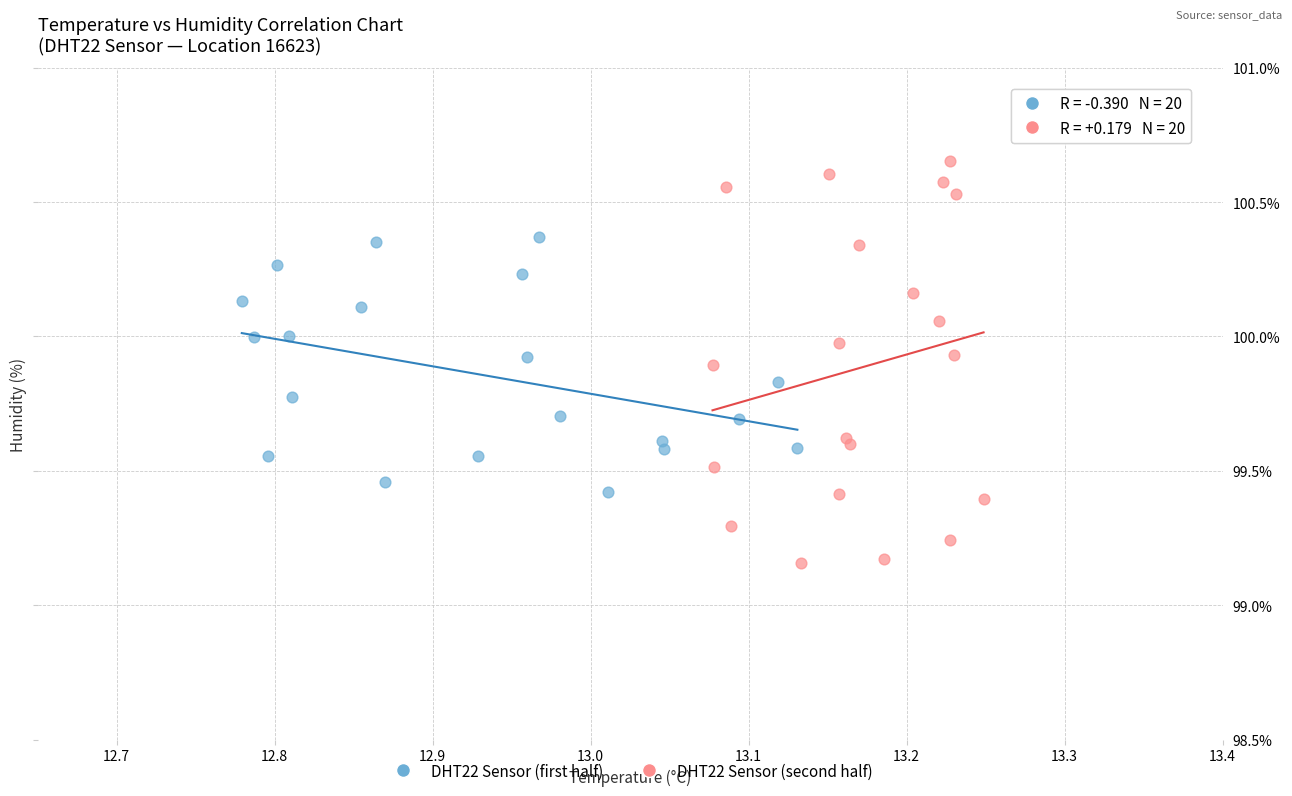

Which series reaches the minimum Y coordinate?

DHT22 Sensor (second half)